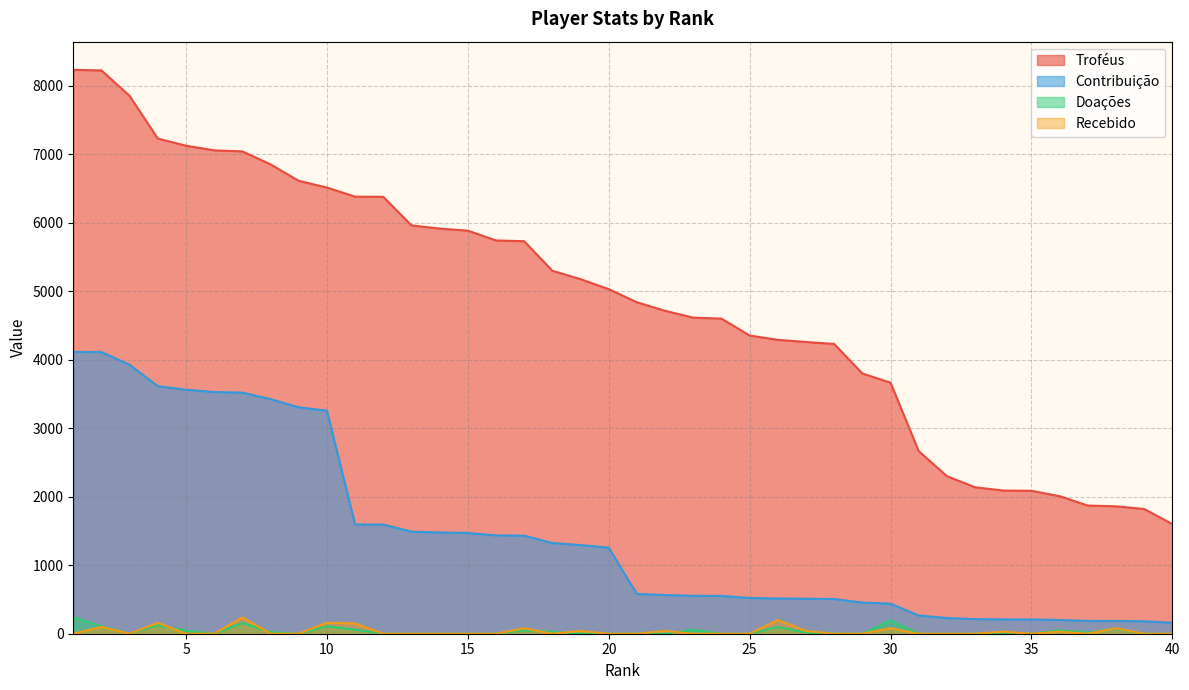

At which label does Contribuição first exceed 1257?

1